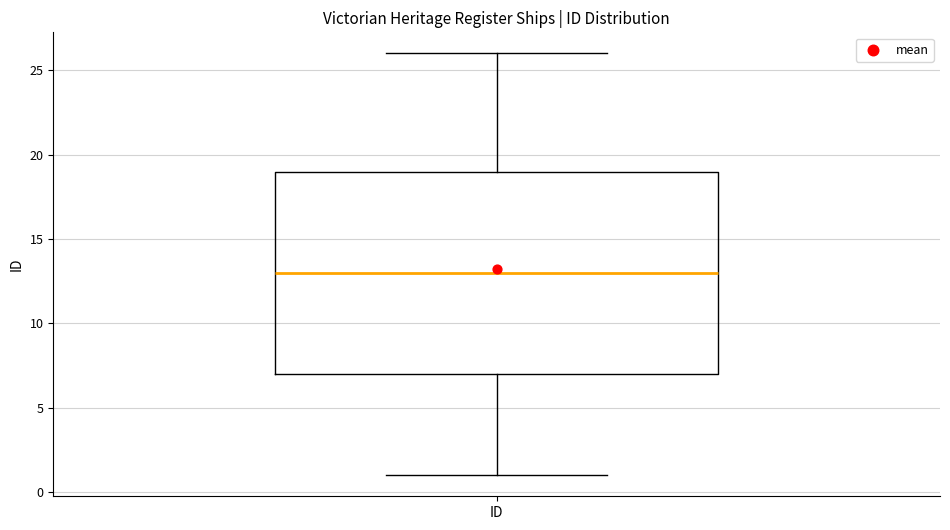

Where does the upper whisker of the box for ID end on the y-axis? The values are not printed on the chart, so give them approximately, as read against the axis.

26